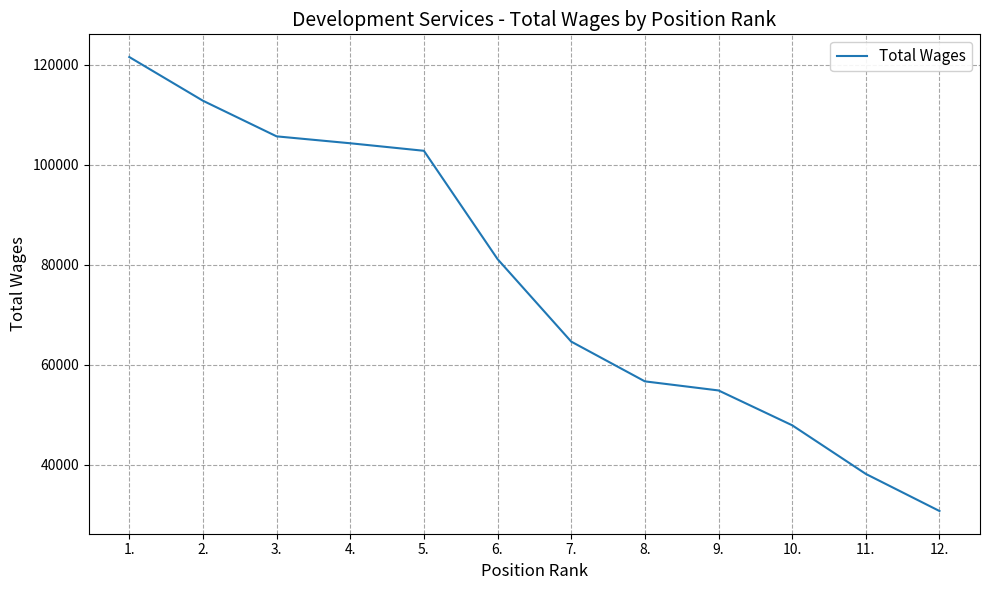

Rank the categories by value from lowest to highest.

12., 11., 10., 9., 8., 7., 6., 5., 4., 3., 2., 1.